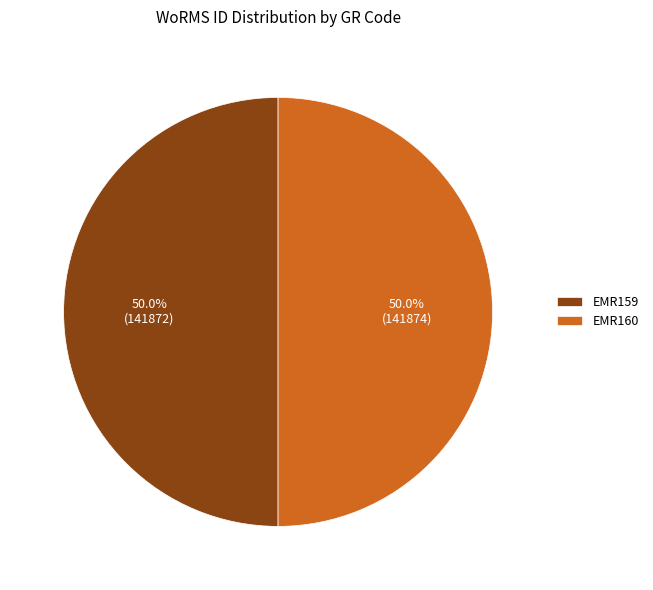

Is the sum of EMR160 and EMR159 greater than half?

Yes